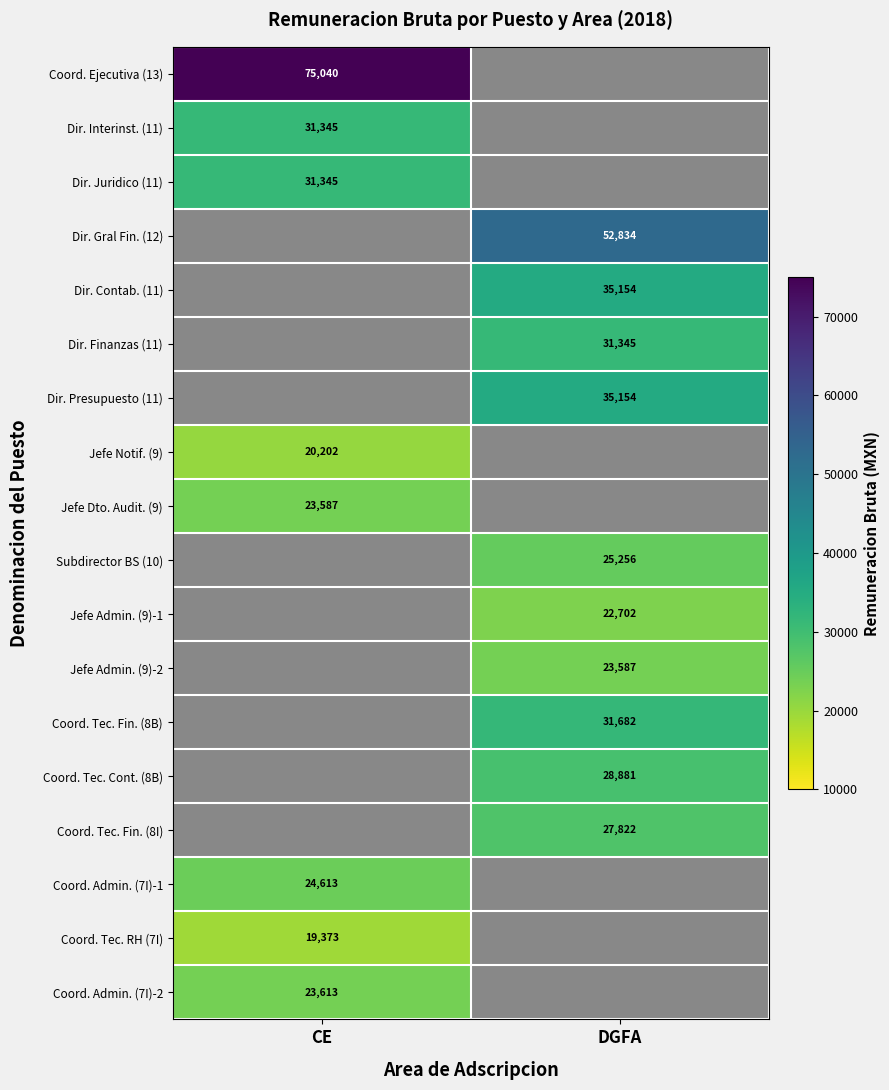

True or false: Dir. Interinst. (11) has a value of 11416 at CE.

False